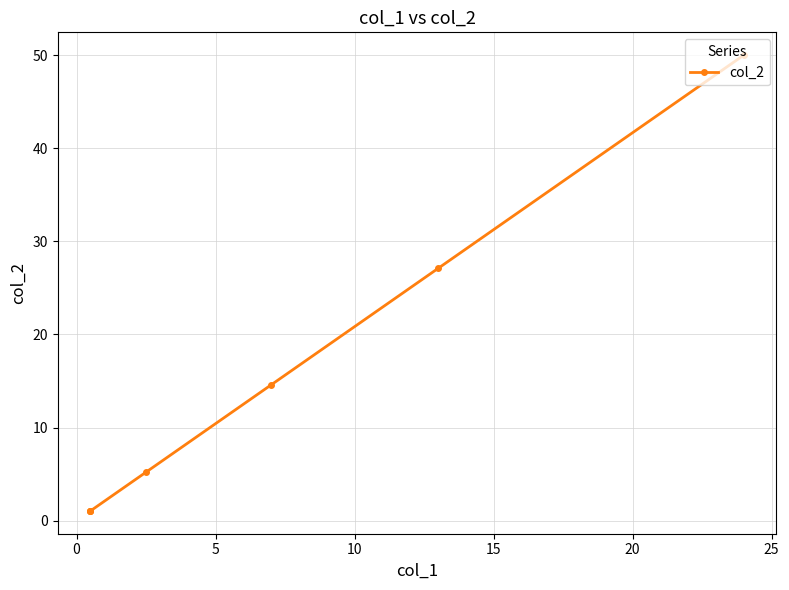

What is the difference between the values at 10 and 0?

21.9